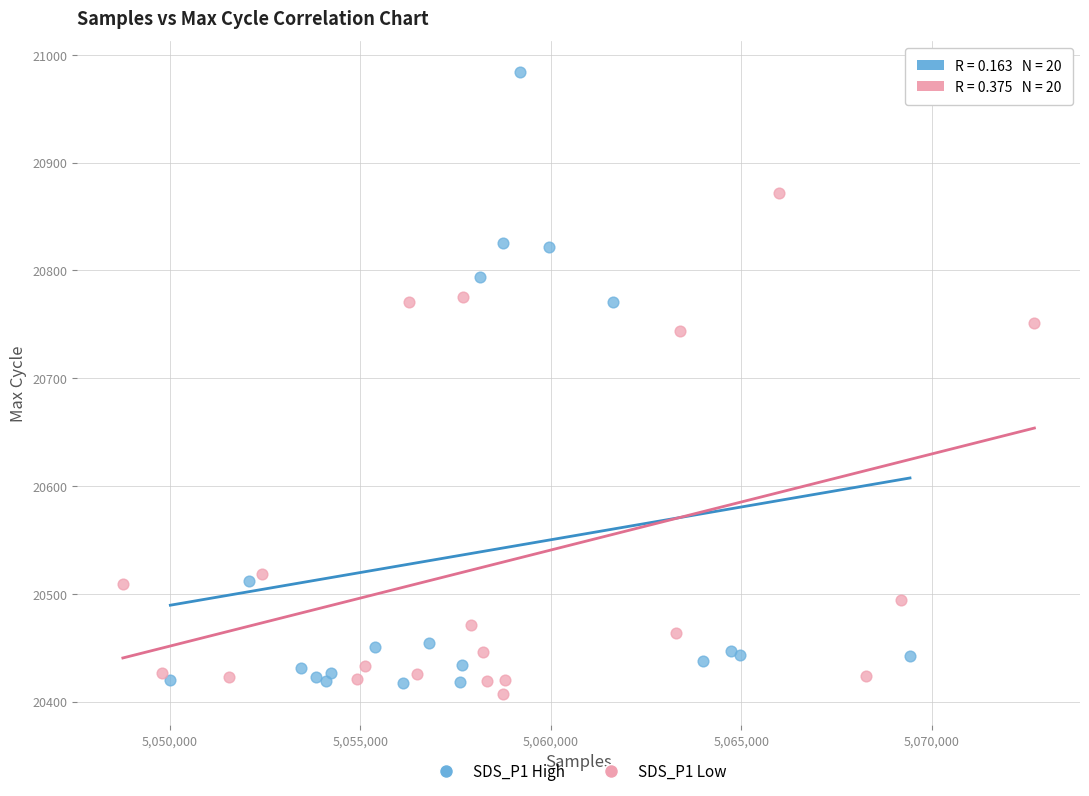

What are all the series names shown in the legend?

SDS_P1 High, SDS_P1 Low